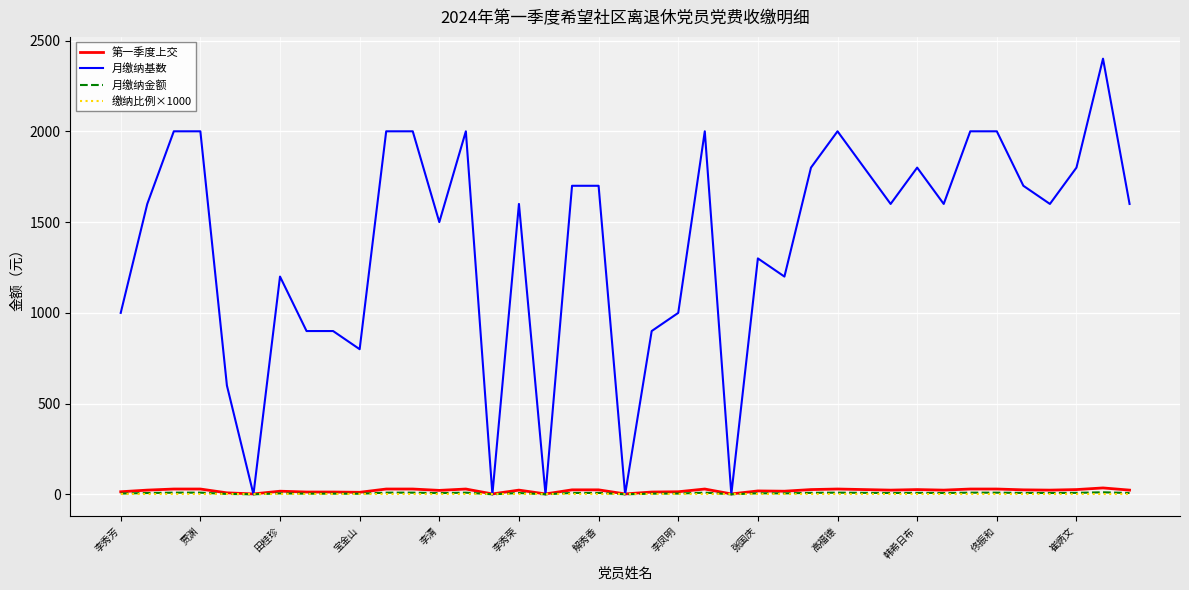

Which series has the widest spread of values?

月缴纳基数